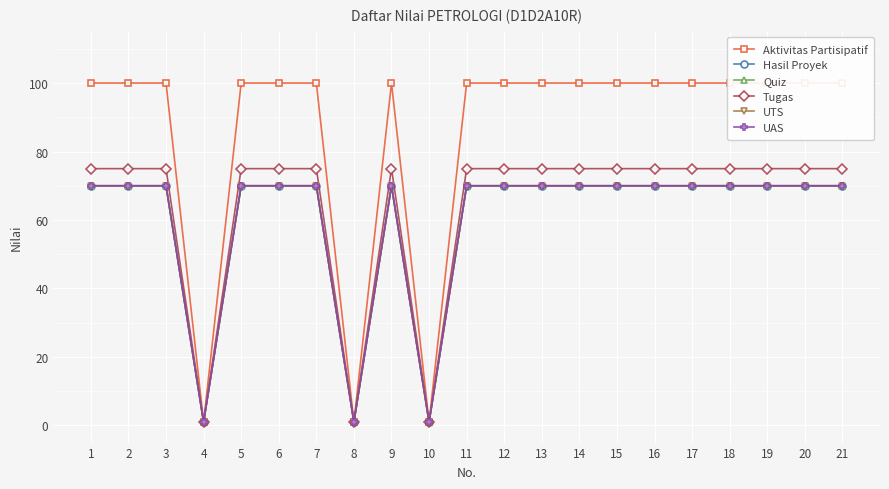

What is the total value across all series at 5?

455